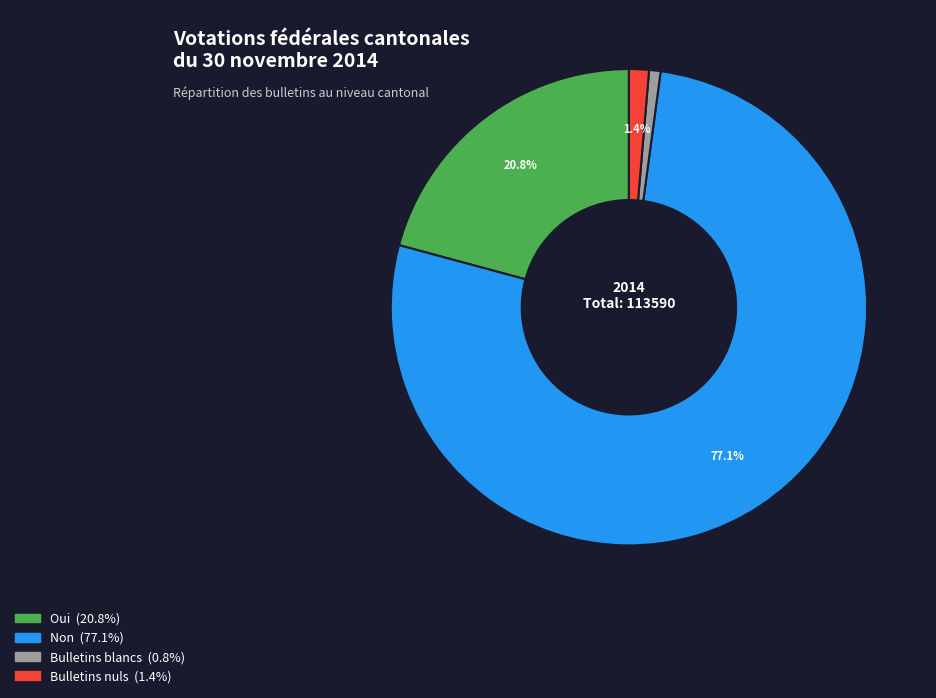

The Oui slice represents 21% of the pie. True or false?

True